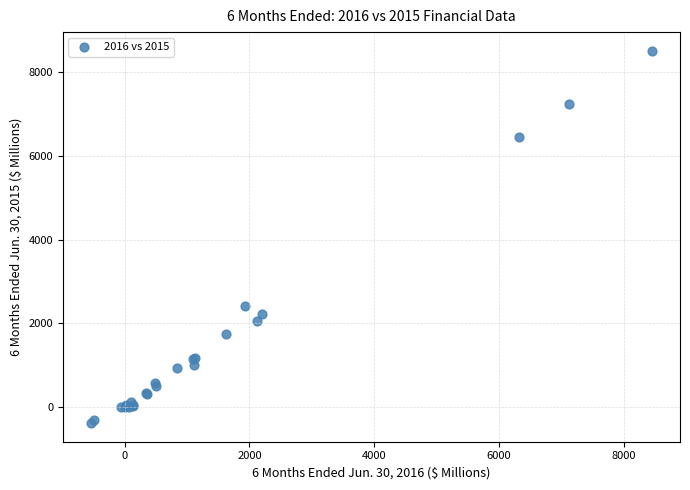

What Y value in the scatter plot is closest to 4063?

2412